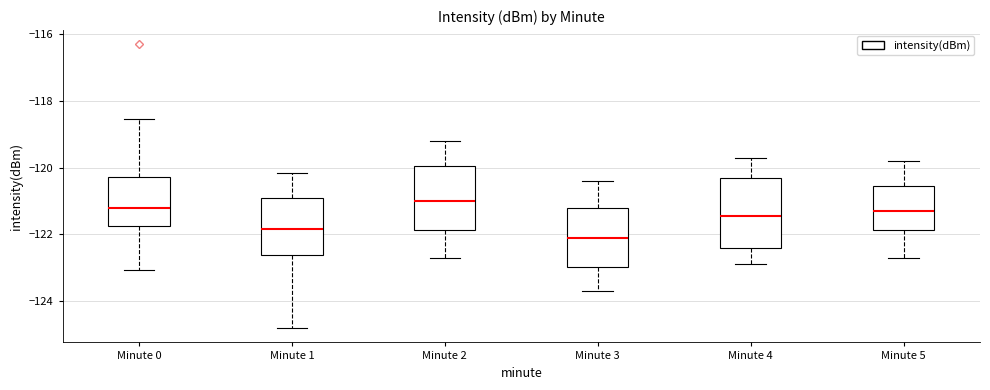

Which box has the lowest median line?

Minute 3